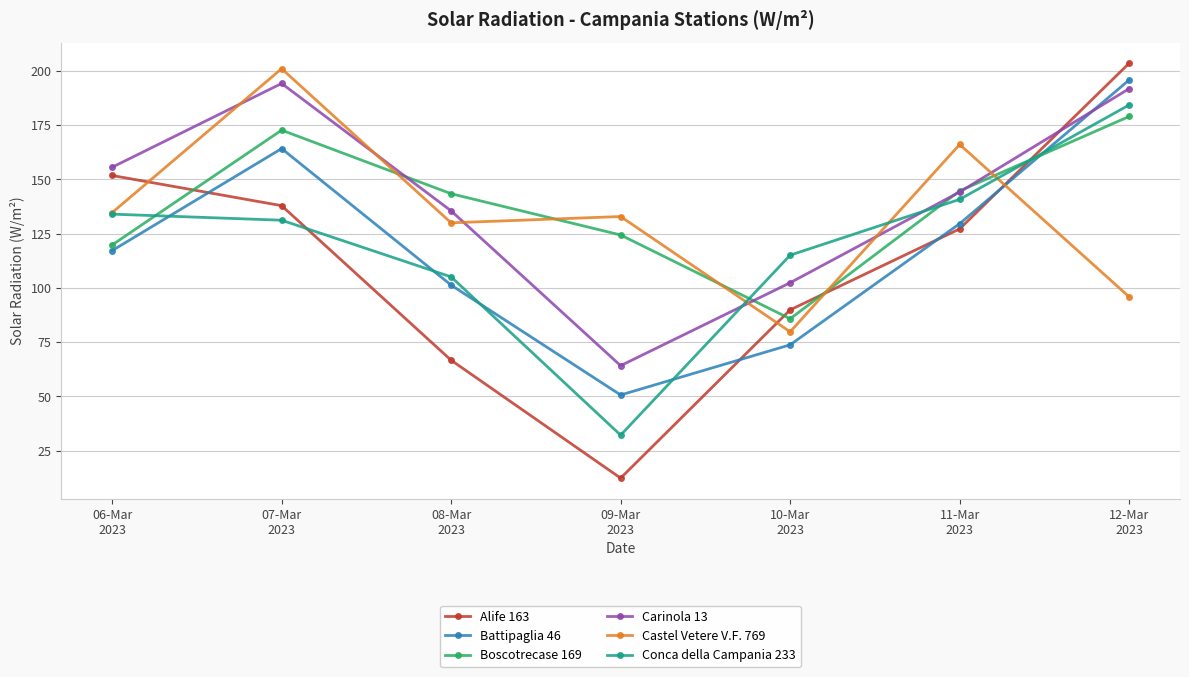

What position from the right is 12-Mar
2023?

1